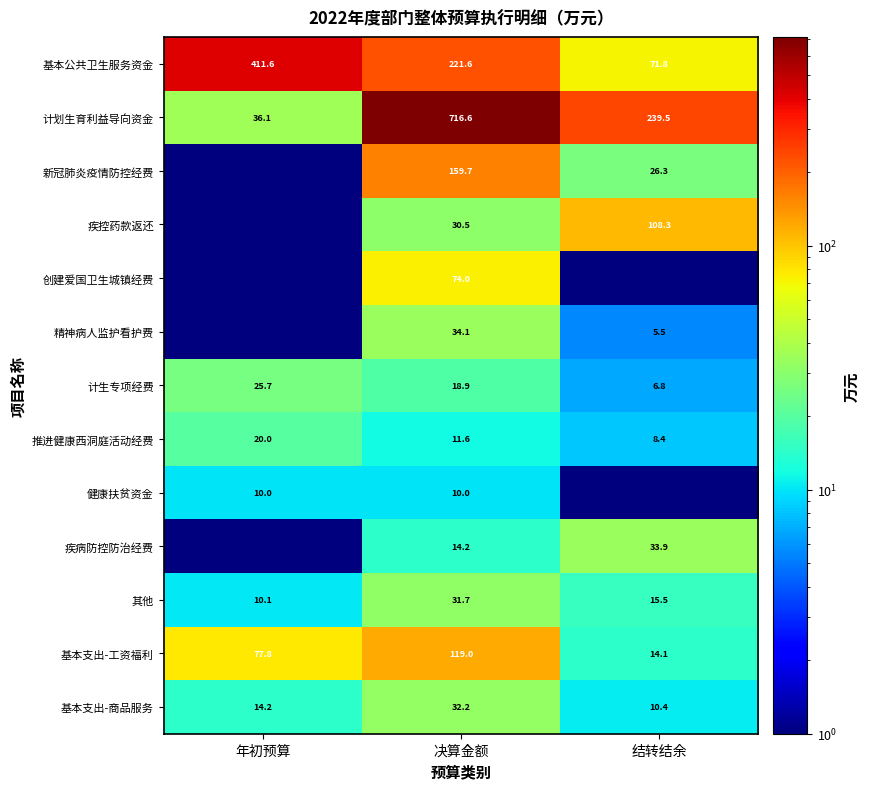

Is the value of 基本公共卫生服务资金 at 年初预算 greater than the value of 基本支出-工资福利 at 结转结余?

Yes